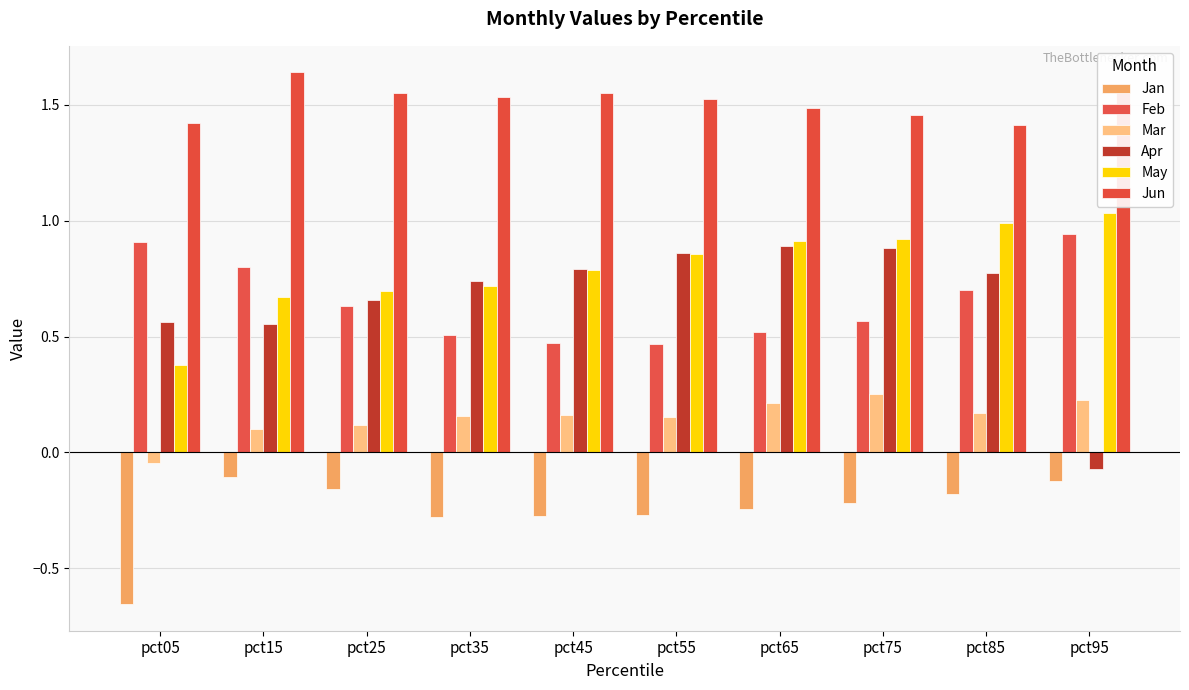

What is the difference between the Jan values at pct75 and pct15?

0.1